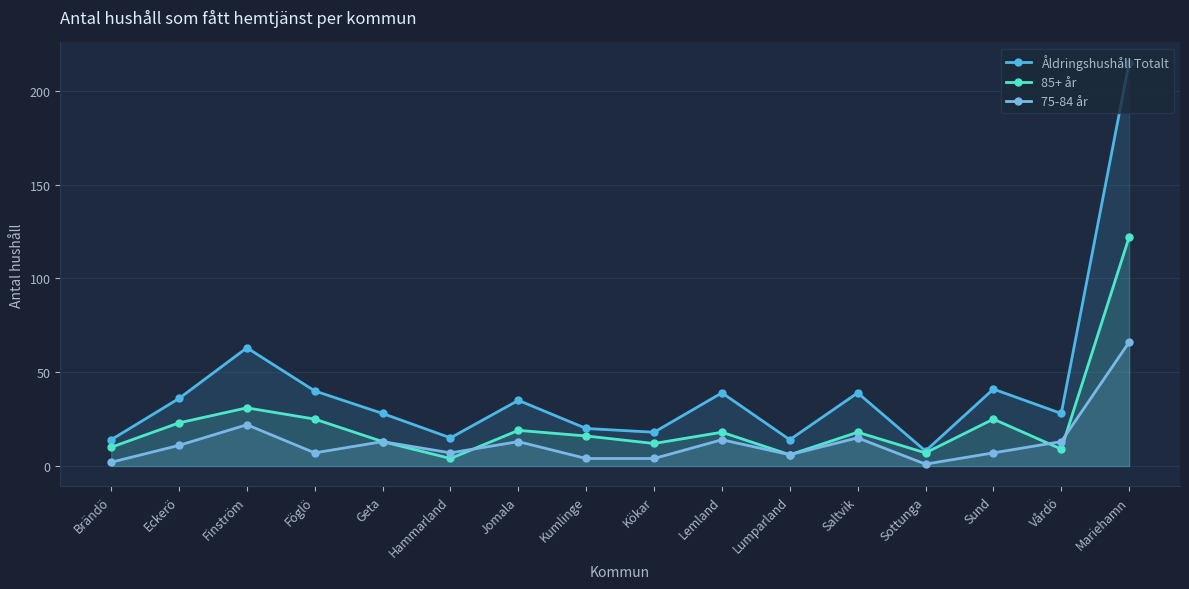

Reading left to right, what are all the values shown in this chart?

Åldringshushåll Totalt: 14	36	63	40	28	15	35	20	18	39	14	39	8	41	28	215
85+ år: 10	23	31	25	13	4	19	16	12	18	6	18	7	25	9	122
75-84 år: 2	11	22	7	13	7	13	4	4	14	6	15	1	7	13	66